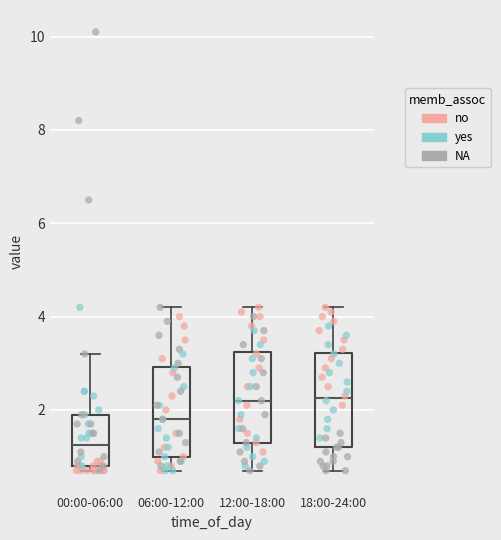

Reading left to right, transcribe this box plot: for each box, give where its median line is, the range the box spans, and where its two whiskers end, as read against the y-axis. The values are not printed on the chart, so give them approximately, as read against the axis.

00:00-06:00: median 1.2, box 0.8 to 2.0, whiskers 0.8 (just below the box's lower edge) to 3.2
06:00-12:00: median 1.8, box 1.0 to 3.0, whiskers 0.8 to 4.2
12:00-18:00: median 2.2, box 1.4 to 3.2, whiskers 0.8 to 4.2
18:00-24:00: median 2.2, box 1.2 to 3.2, whiskers 0.8 to 4.2